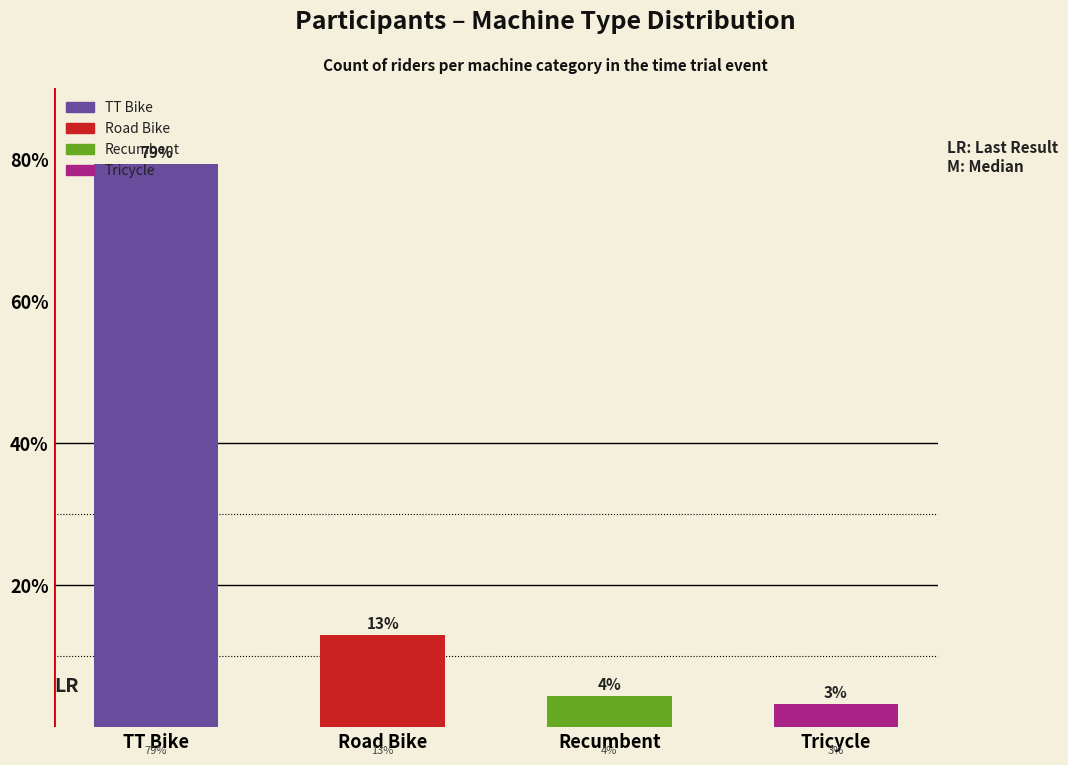

At which label does the data first exceed 13?

TT Bike